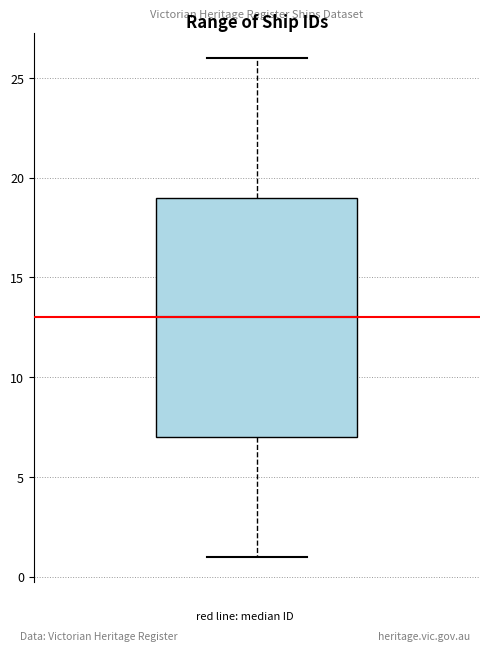

Read this box plot against the y-axis: the position of the median line, the range covered by the box, and the ends of both whiskers. The values are not printed on the chart, so give them approximately, as read against the axis.

median 13, box 7 to 19, whiskers 1 to 26